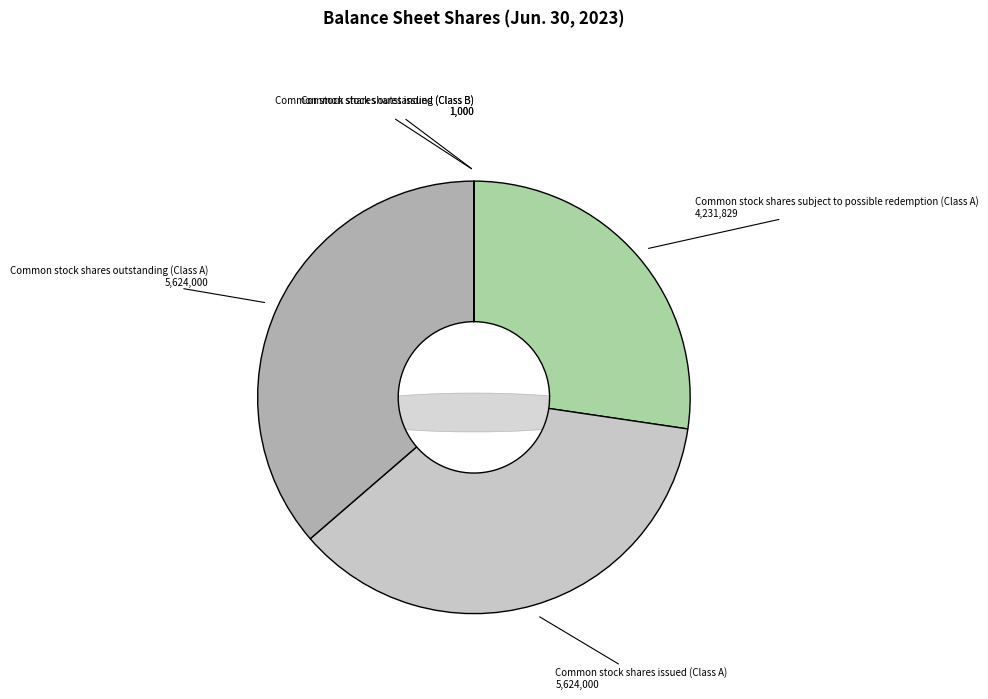

What is the smallest slice in the pie chart?

Common stock shares issued (Class B)